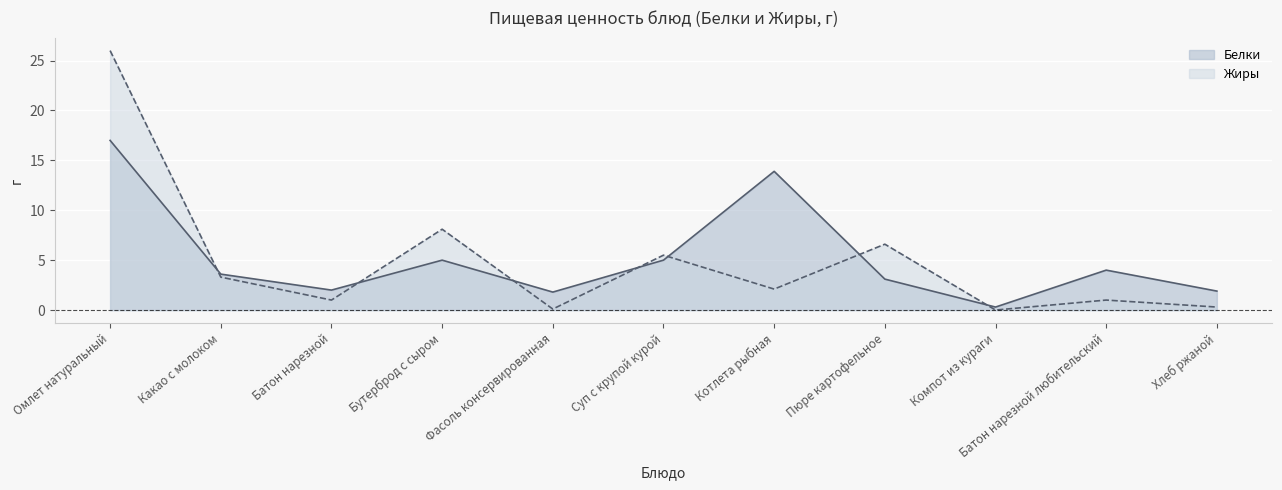

Which category has the lowest value in the Жиры series?

Компот из кураги